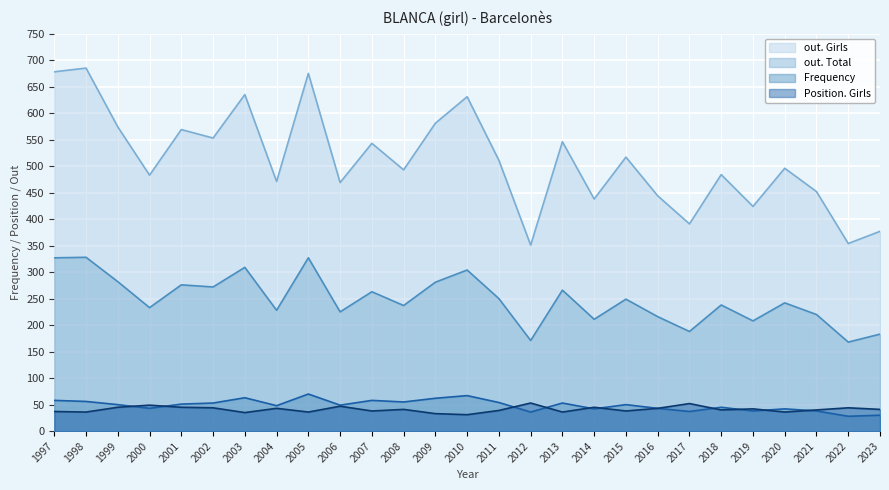

What is the difference between the maximum and minimum values in the out. Total series?

160